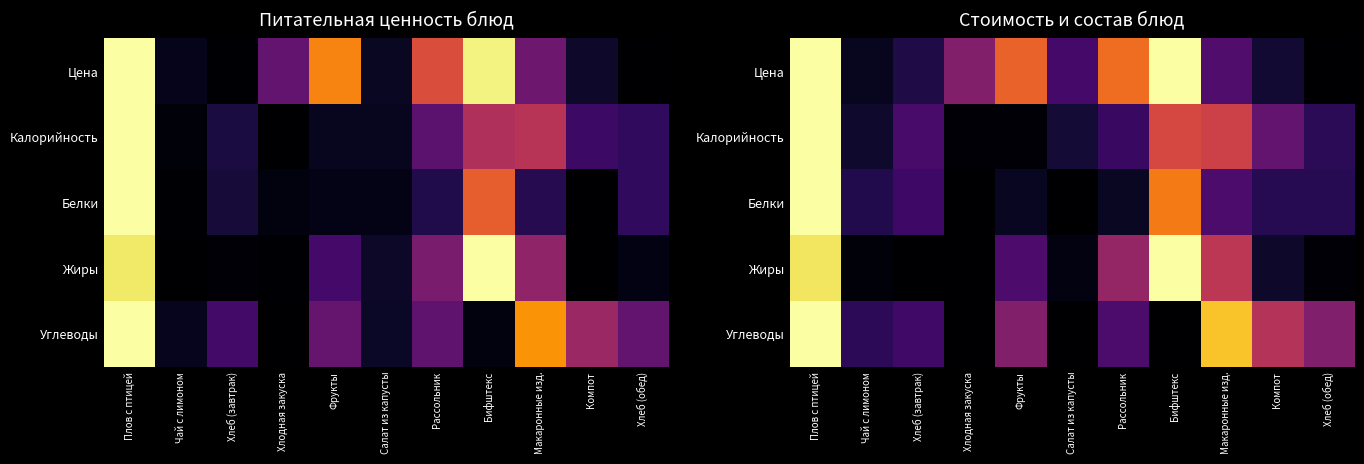

Which series has the largest range (max minus min)?

Цена